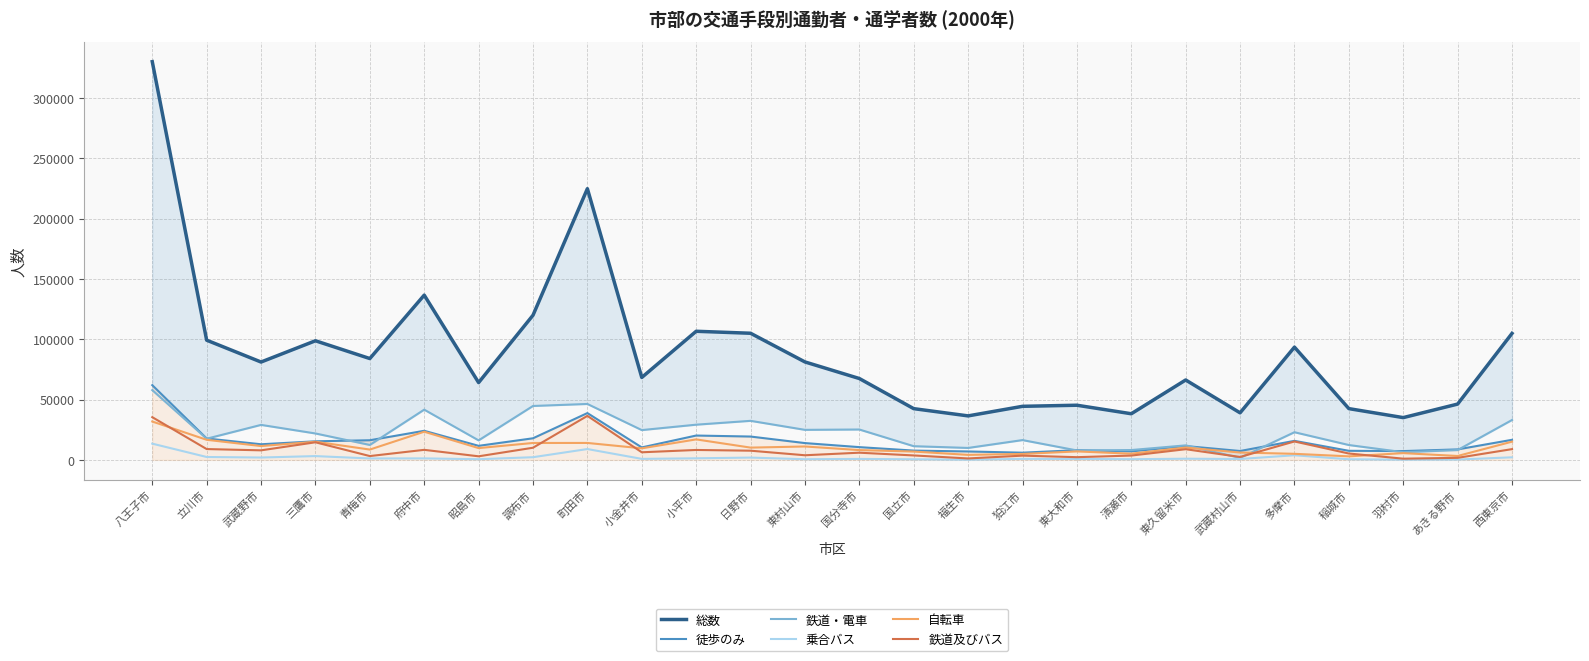

Which series ends up on top after the final intersection of 鉄道及びバス and 自転車?

自転車